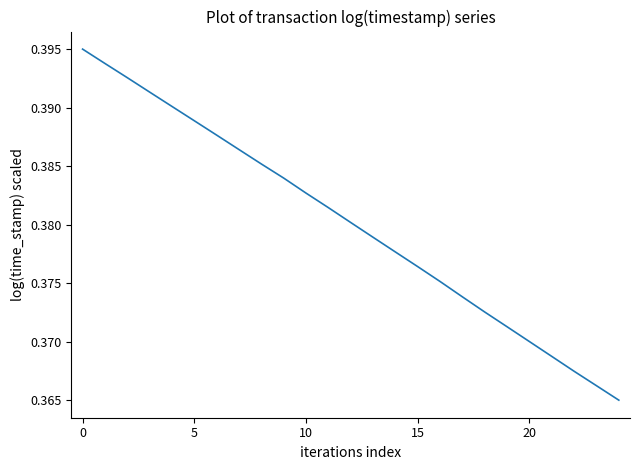

What is the label of the 16th point from the left?

15